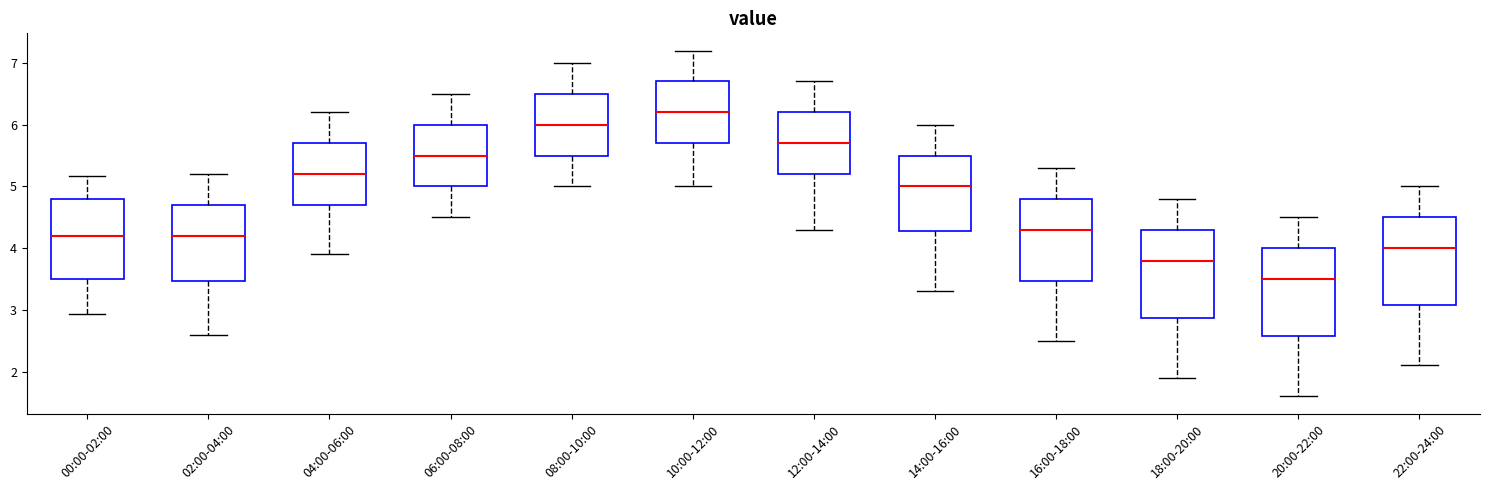

Where is the upper edge of the box for 04:00-06:00 on the y-axis? The values are not printed on the chart, so give them approximately, as read against the axis.

5.7